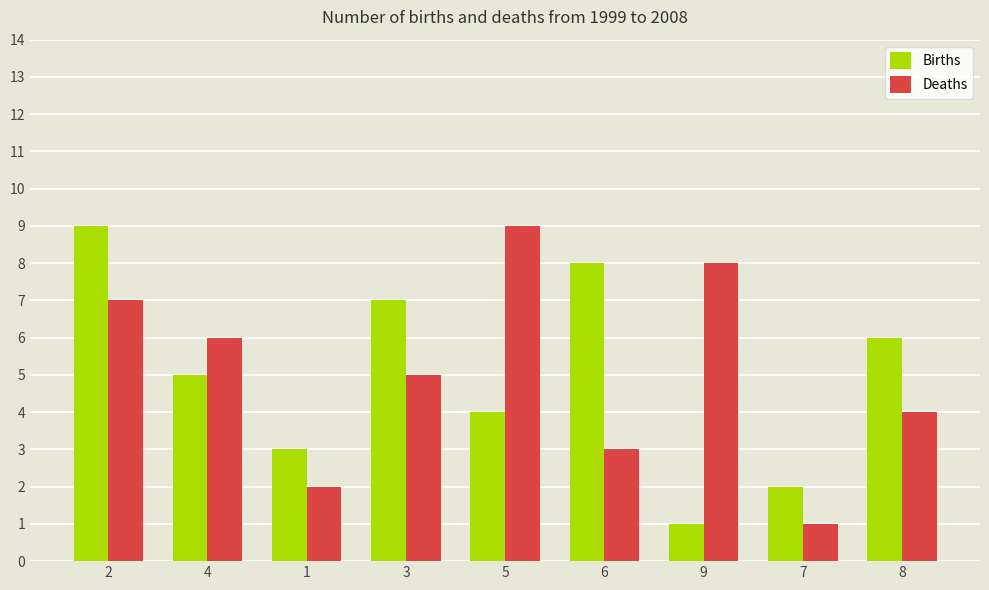

What is the value of the Deaths bar at the 2nd from the left?

6